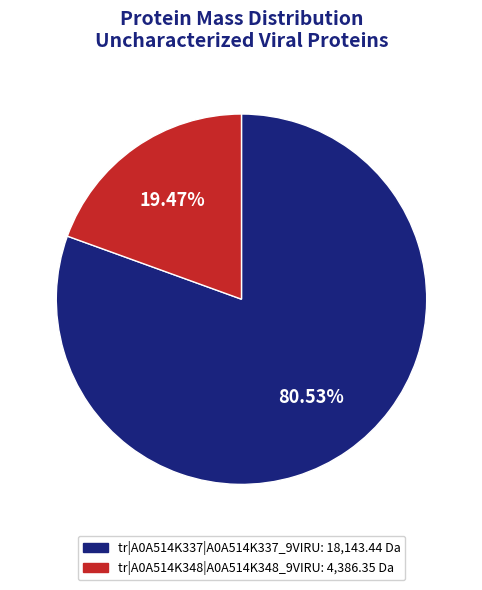

Rank the categories by value from highest to lowest.

tr|A0A514K337|A0A514K337_9VIRU, tr|A0A514K348|A0A514K348_9VIRU